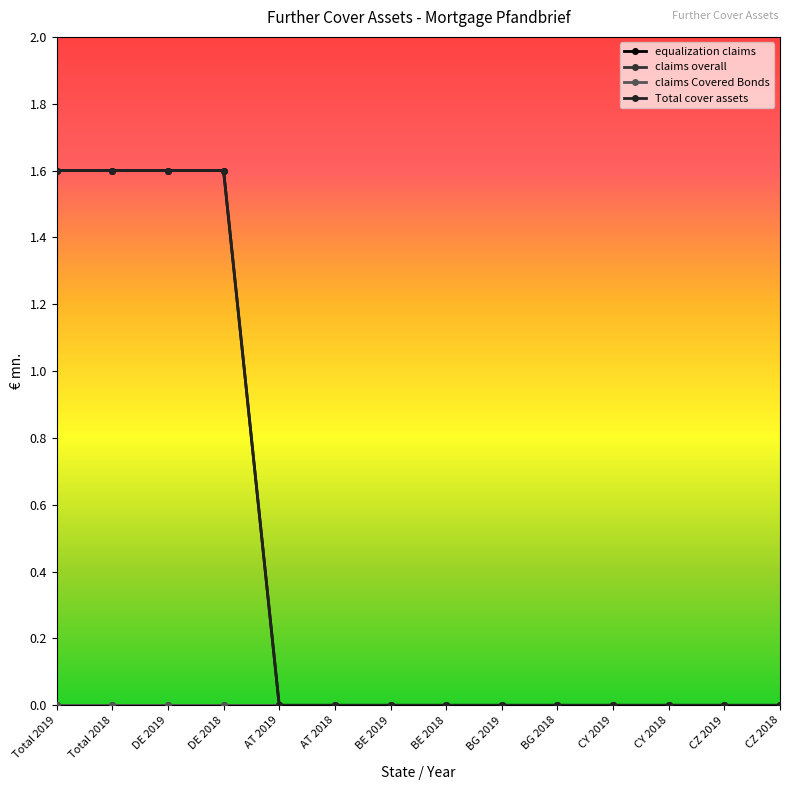

Between CZ 2018 and DE 2018, which is larger?

DE 2018